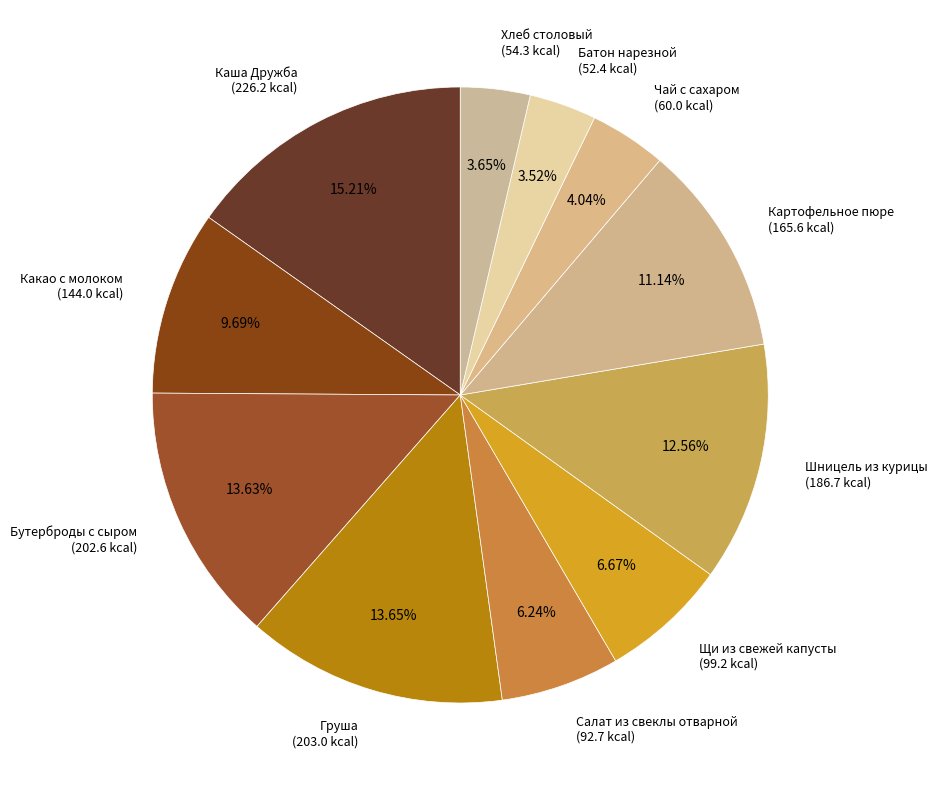

To the nearest percent, what percentage of the pie is Хлеб столовый?

4%